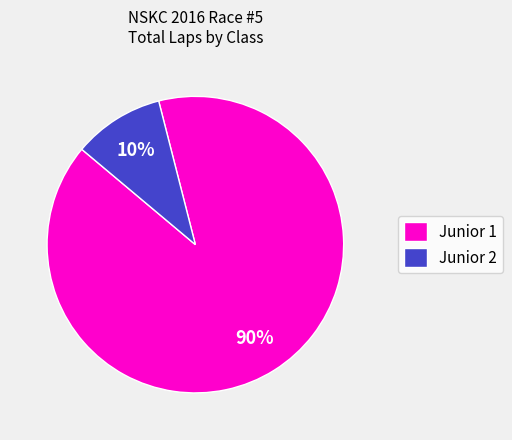

How many slices are in this pie chart?

2